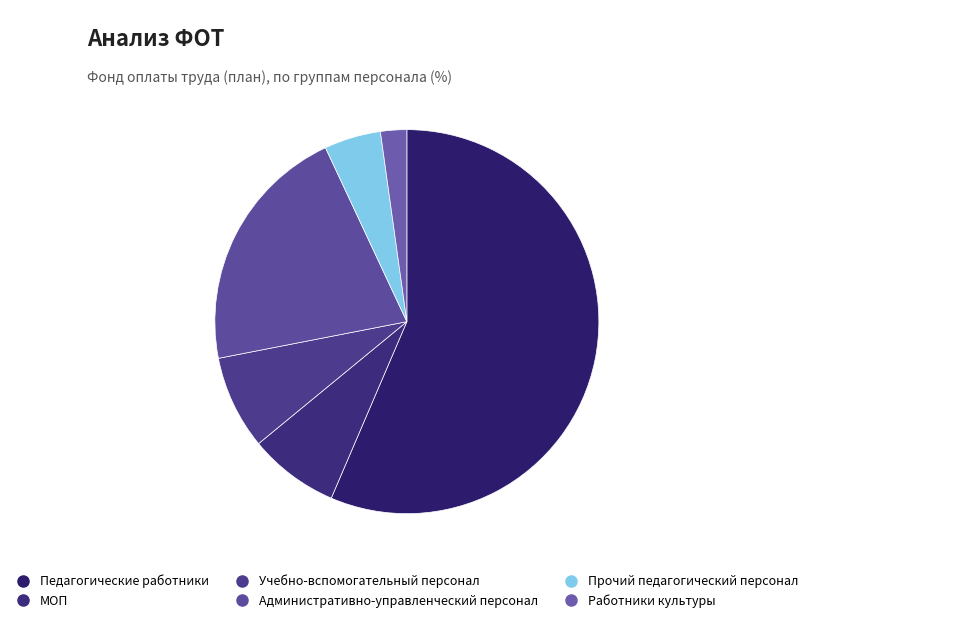

To the nearest percent, what is the difference between the Учебно-вспомогательный персонал and Педагогические работники slice percentages?

49%